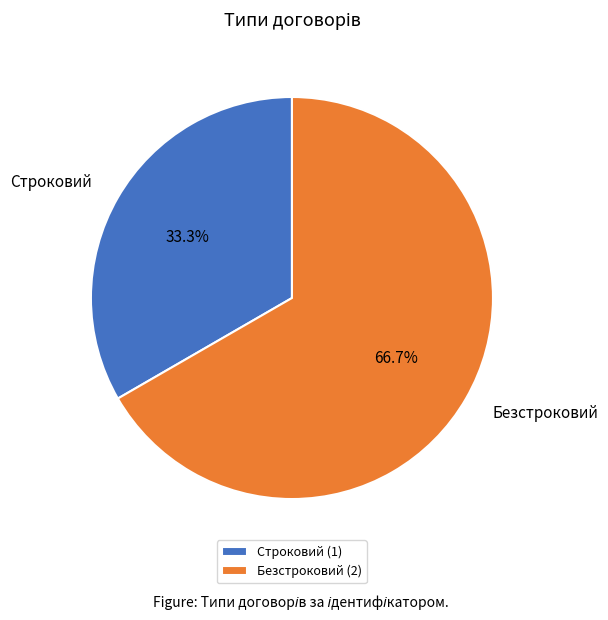

To the nearest percent, what is the difference between the Строковий and Безстроковий slice percentages?

33%